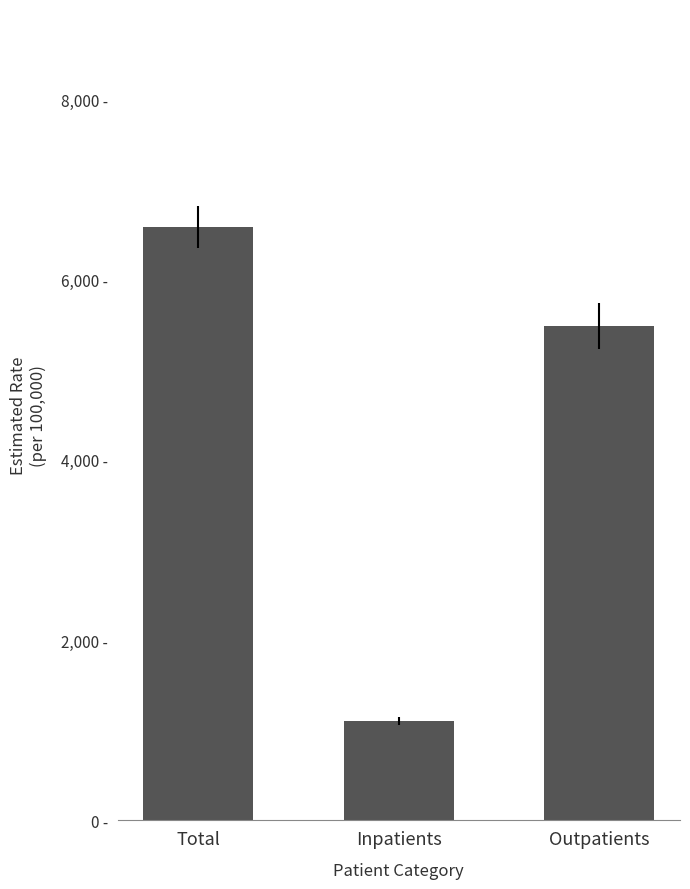

What is the difference between the values at Total and Outpatients?

1101.4